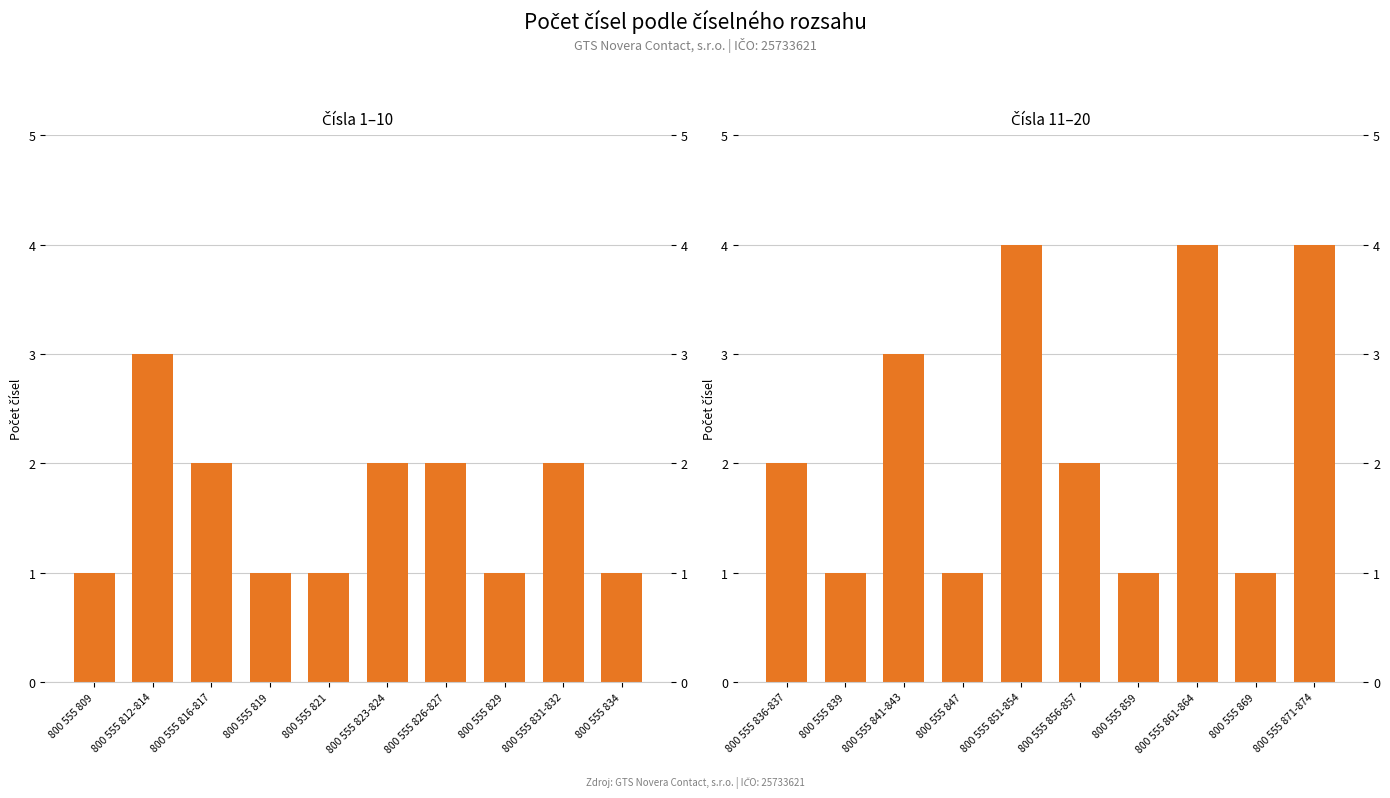

Between 800 555 856-857 and 800 555 836-837, which is larger?

800 555 856-857